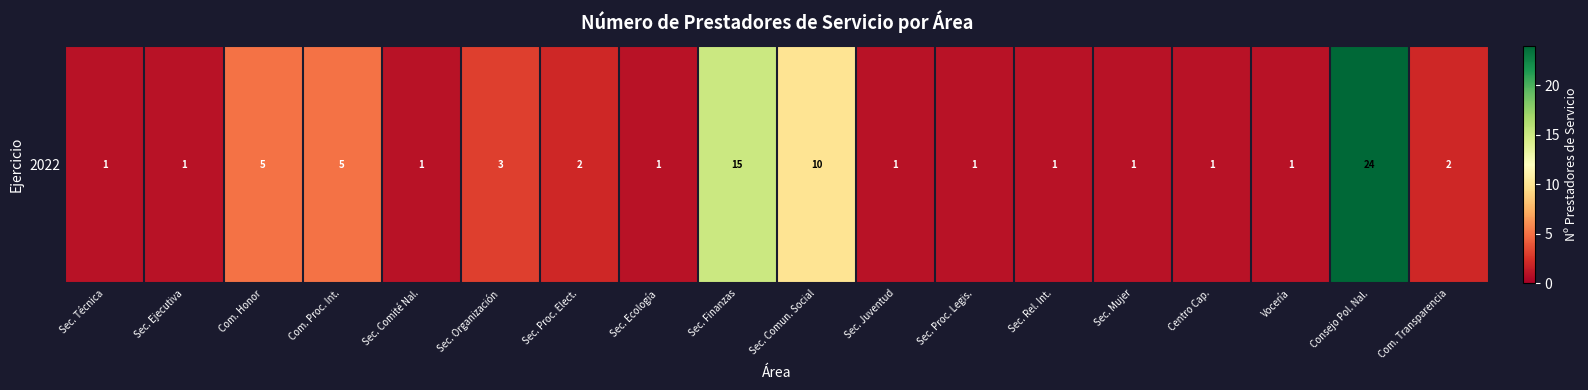

What is the difference between the values at Com. Transparencia and Consejo Pol. Nal.?

22